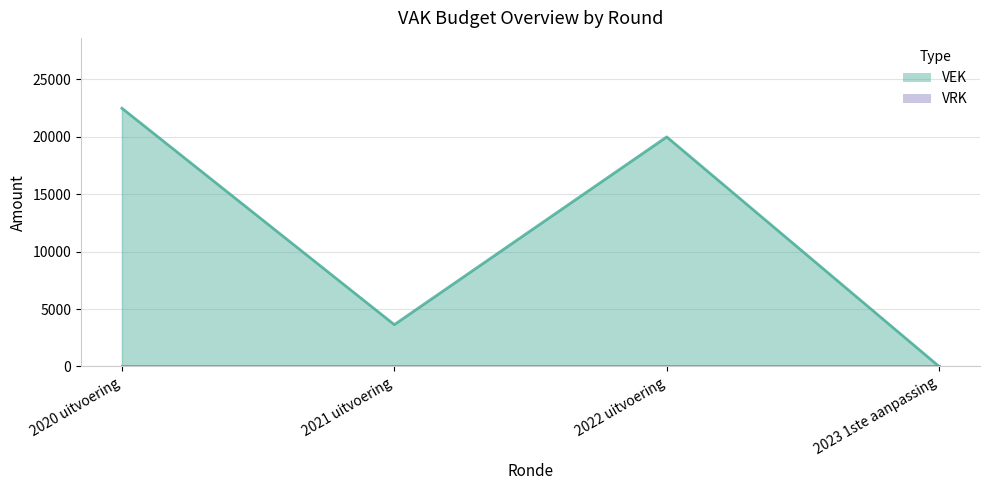

The value at 2020 uitvoering is 22500. True or false?

True